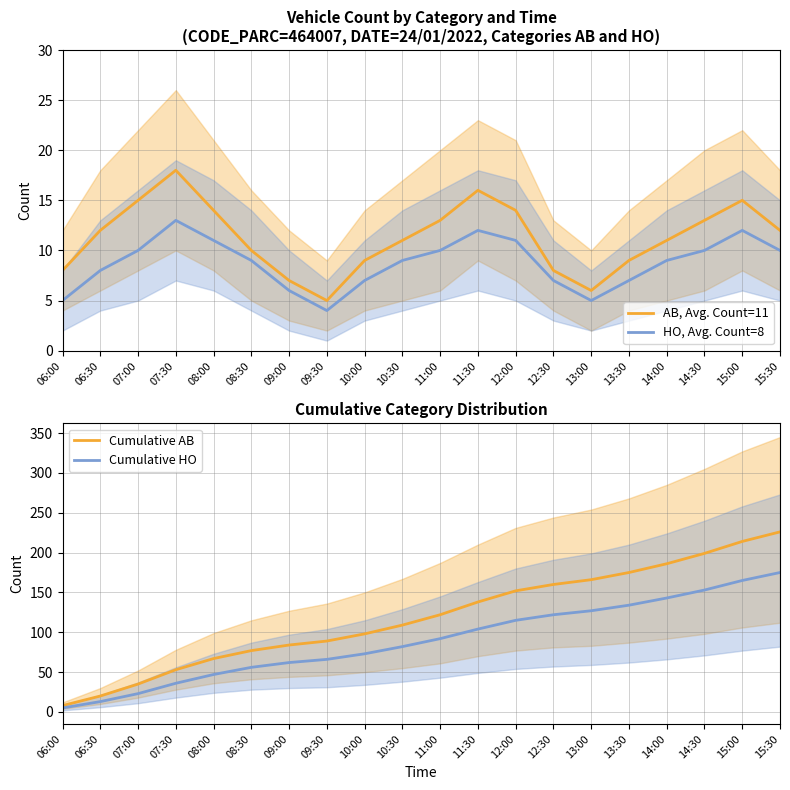

Where is the first local maximum for AB, Avg. Count=11?

07:30